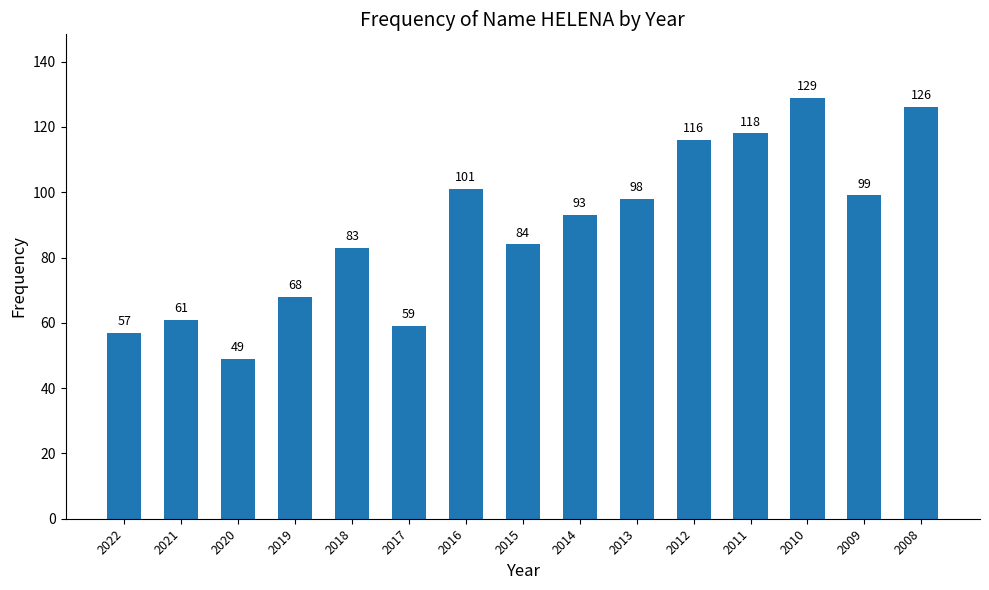

Approximately how many times larger is the value at 2010 compared to 2009?

1.3